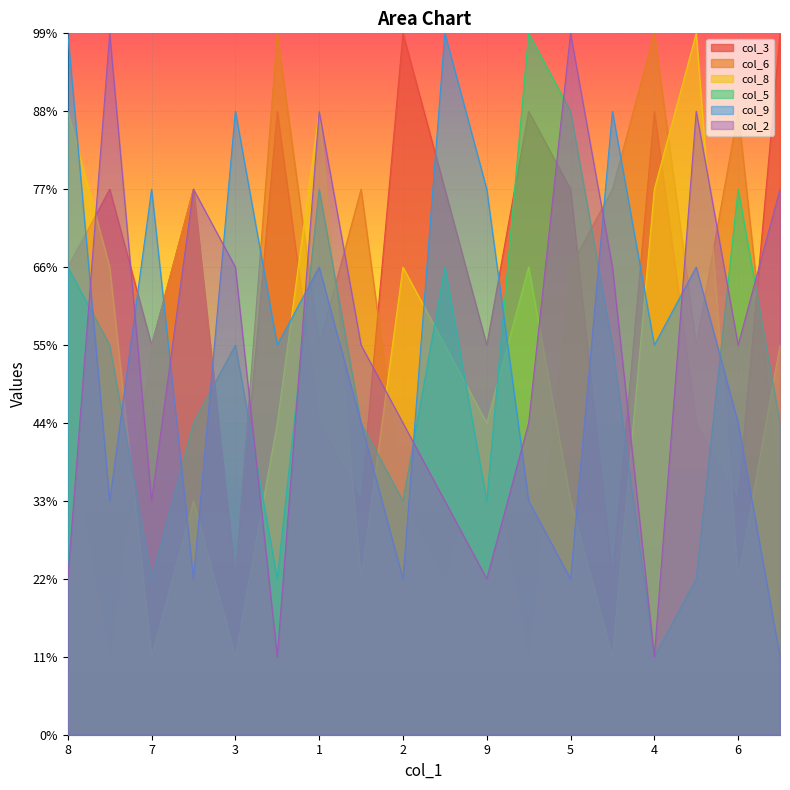

Count the col_3 values in the range 4 to 8.

12